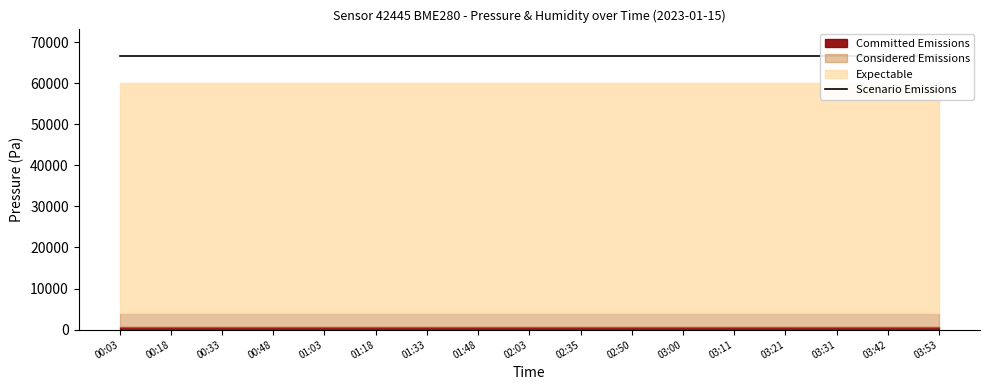

Which category has the highest value across all series?

00:03